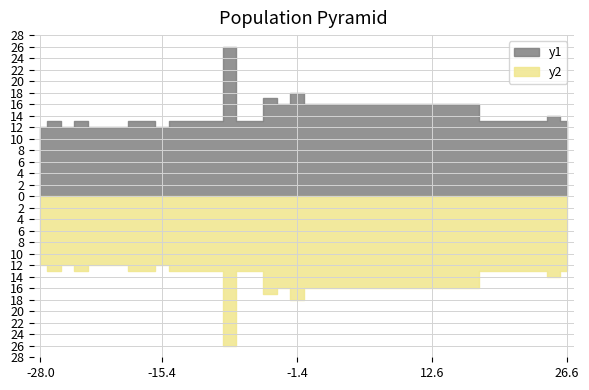

Reading left to right, extract all data points from this chart.

00:00=12	00:01=13	00:02=12	00:03=13	00:04=12	00:05=12	00:06=12	00:07=13	00:08=13	00:09=12	00:10=13	00:11=13	00:12=13	00:13=13	00:14=26	00:15=13	00:16=13	00:17=17	00:18=16	00:19=18	00:20=16	00:21=16	00:22=16	00:23=16	00:24=16	00:25=16	00:26=16	00:27=16	00:28=16	00:29=16	00:30=16	00:31=16	00:32=16	00:33=13	00:34=13	00:35=13	00:36=13	00:37=13	00:38=14	00:39=13